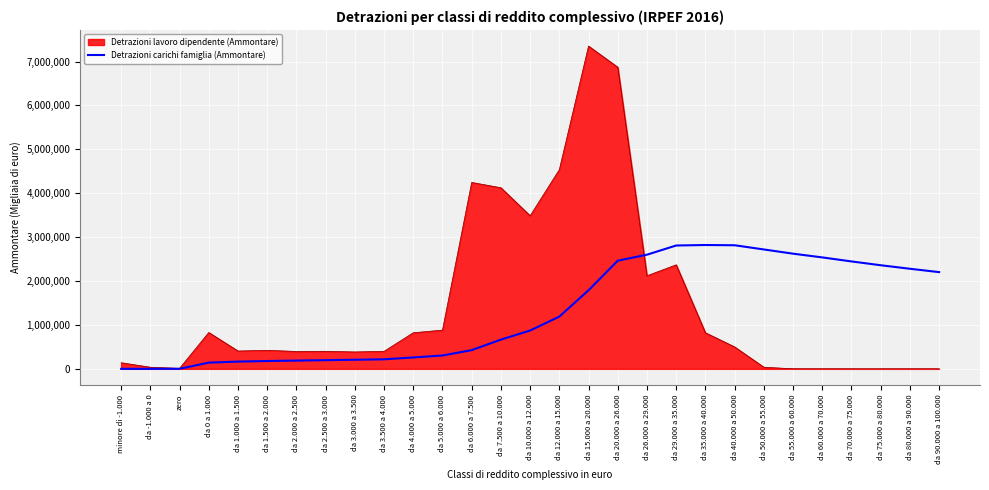

What is the maximum value shown in the chart?

7352024.0